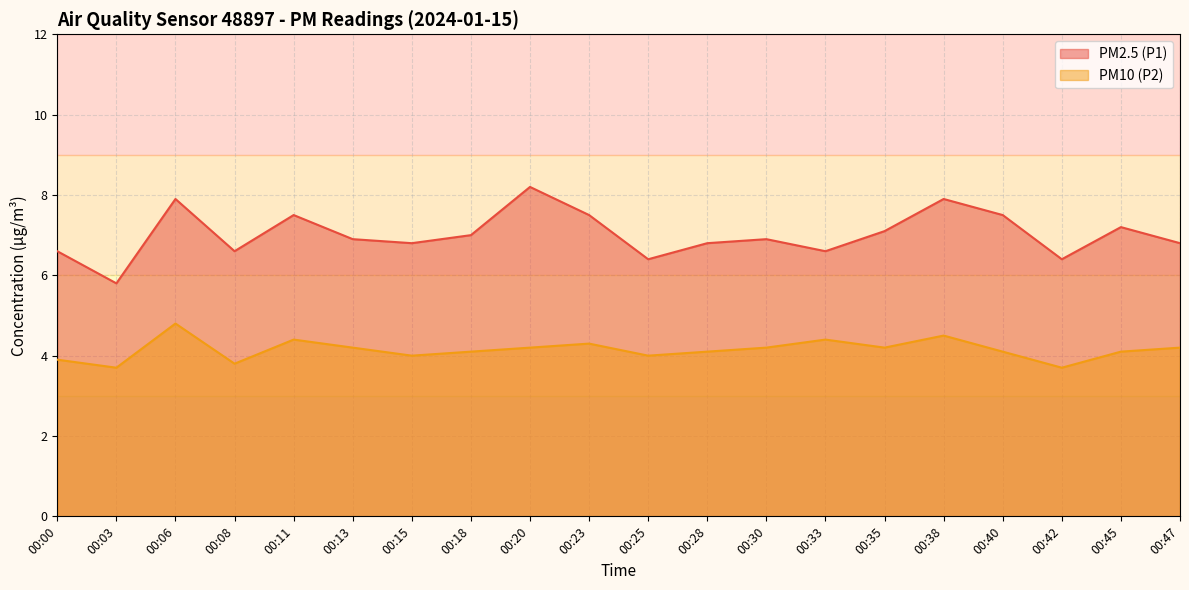

What is the difference between the maximum and second lowest values in the PM2.5 (P1) series?

1.8